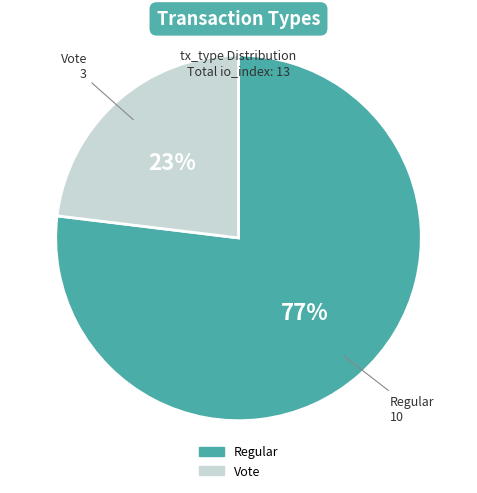

Rank the categories by value from lowest to highest.

Vote, Regular